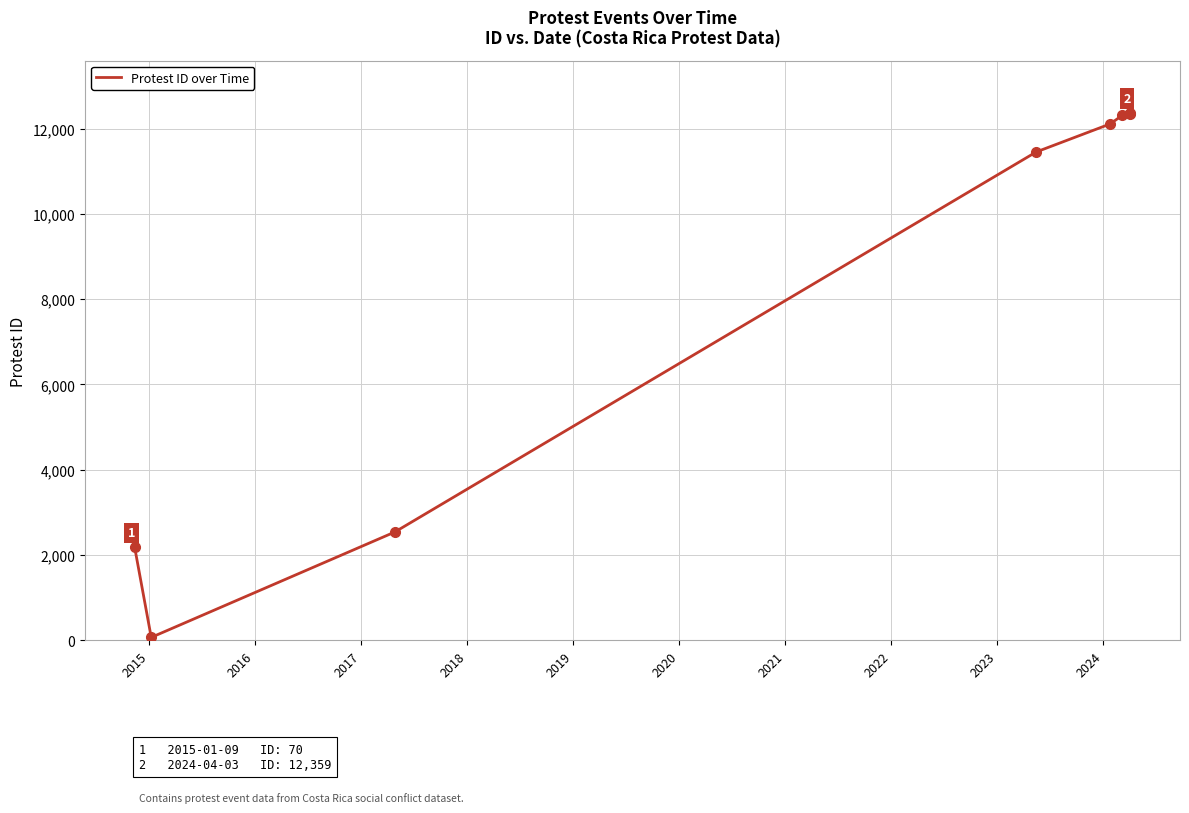

Is this an area chart (filled region under the line)?

No